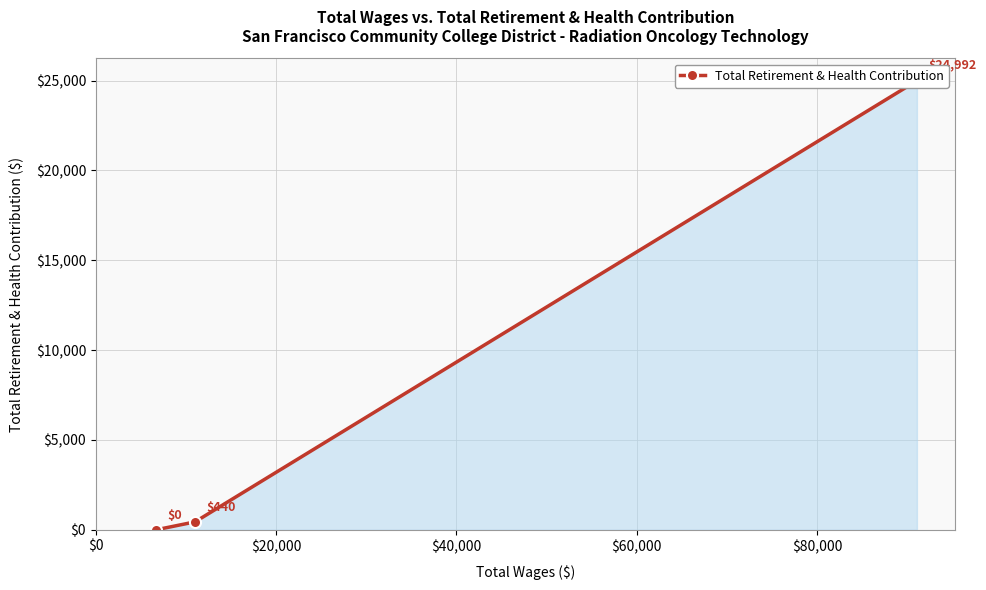

The value at $0 is 0. True or false?

True